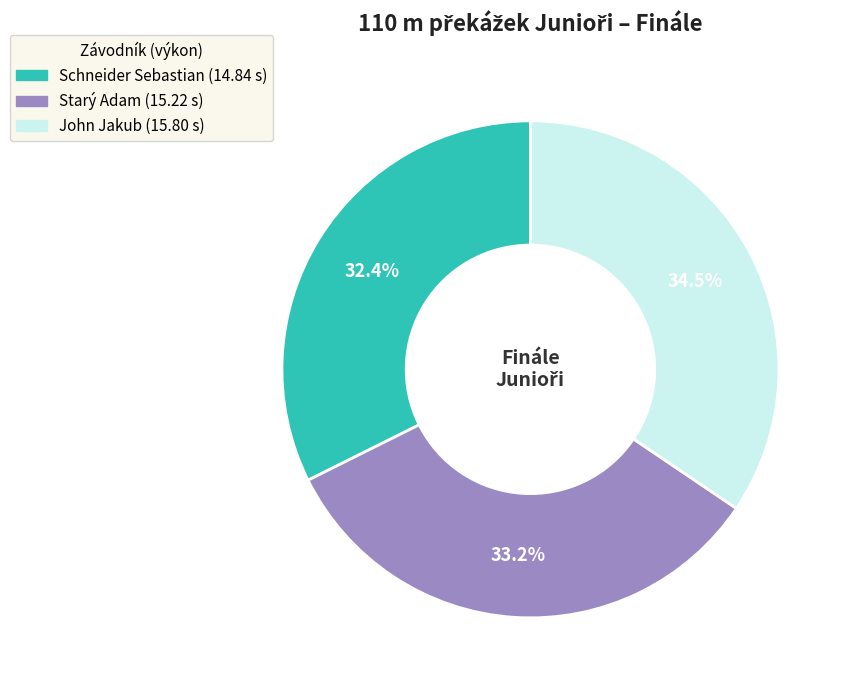

What is the largest slice in the pie chart?

John Jakub